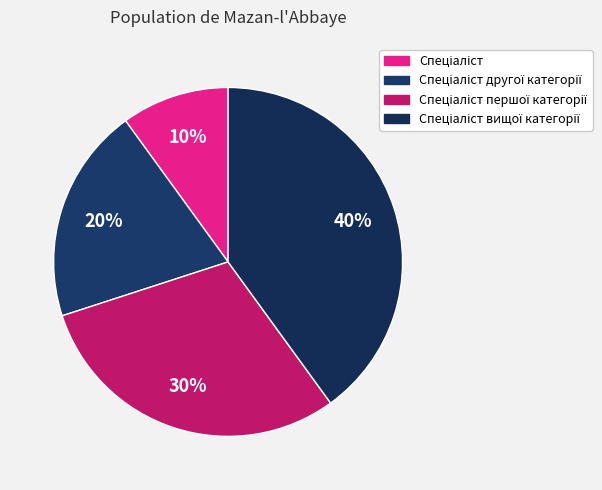

Count the number of slices in the pie.

4